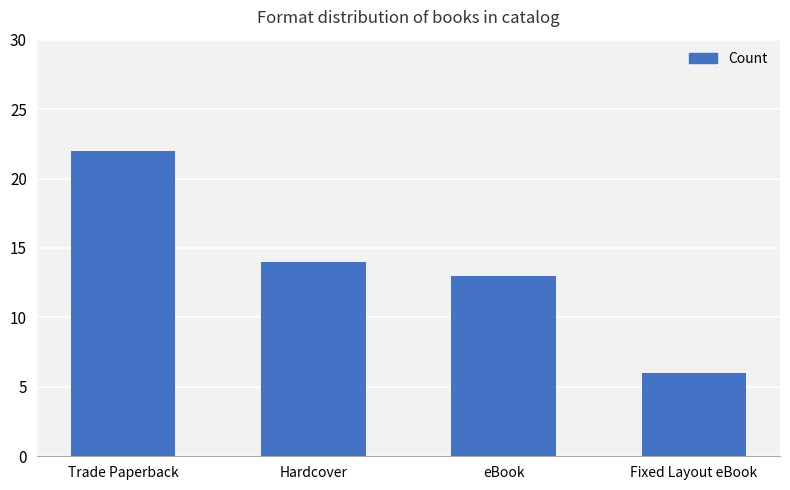

What is the label of the 2nd bar from the right?

eBook